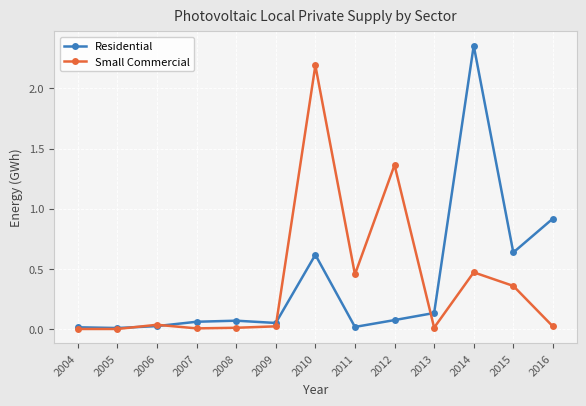

The Residential series shows 0.0 at 2005. True or false?

True